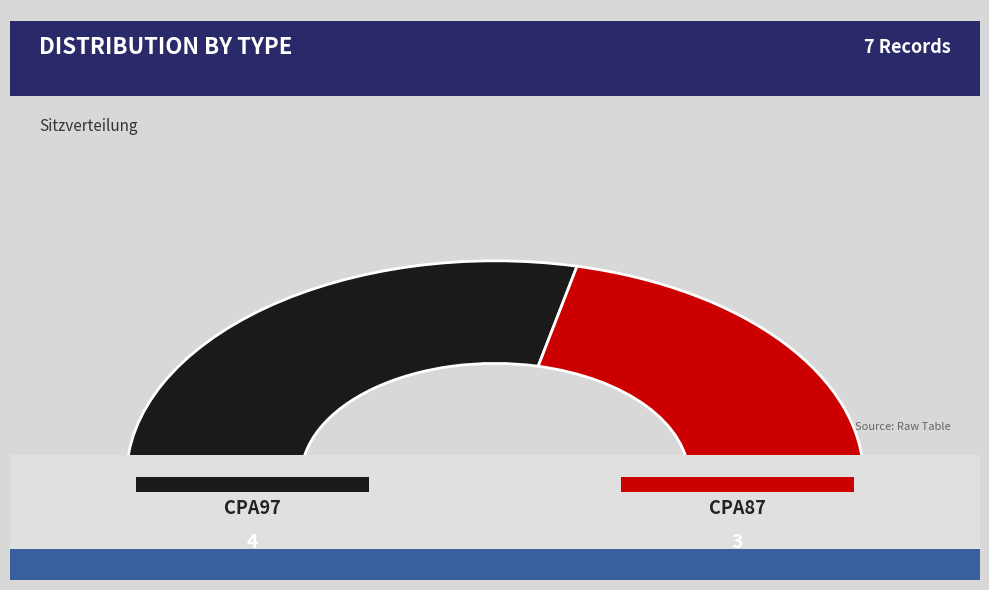

What is the largest slice in the pie chart?

CPA97